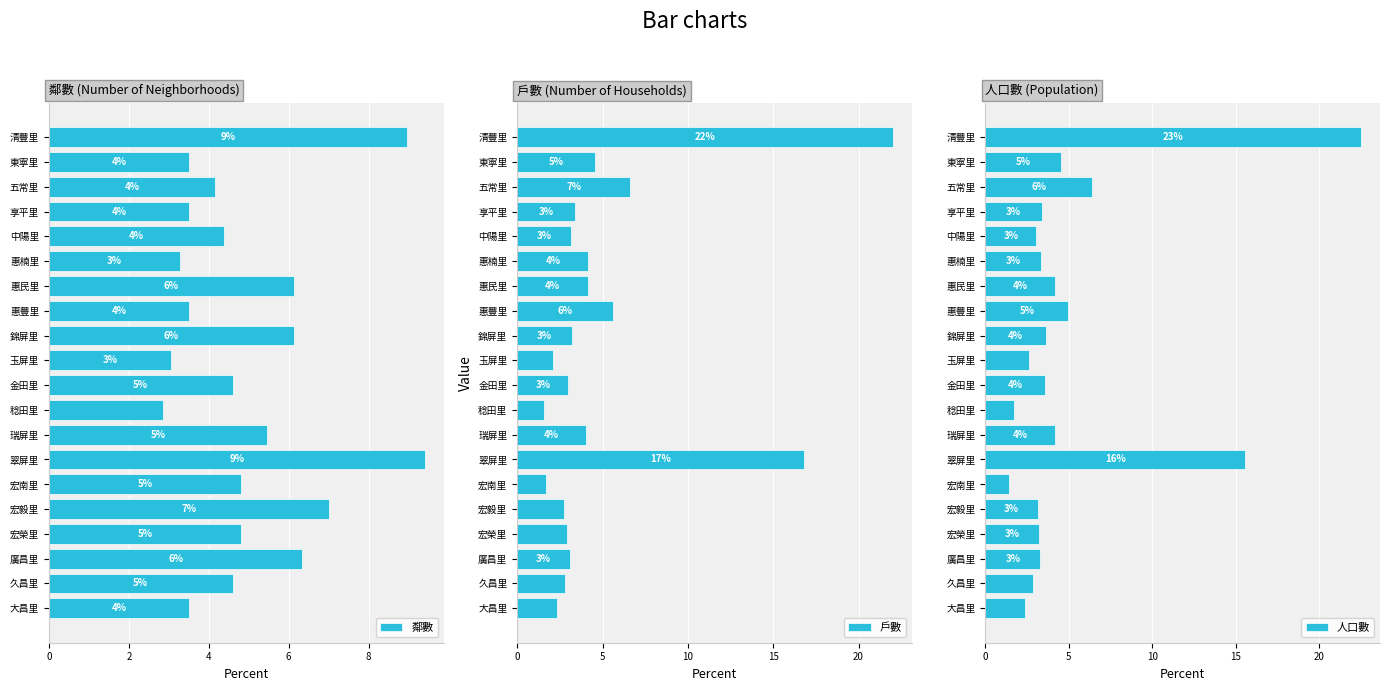

Are the bars horizontal?

Yes